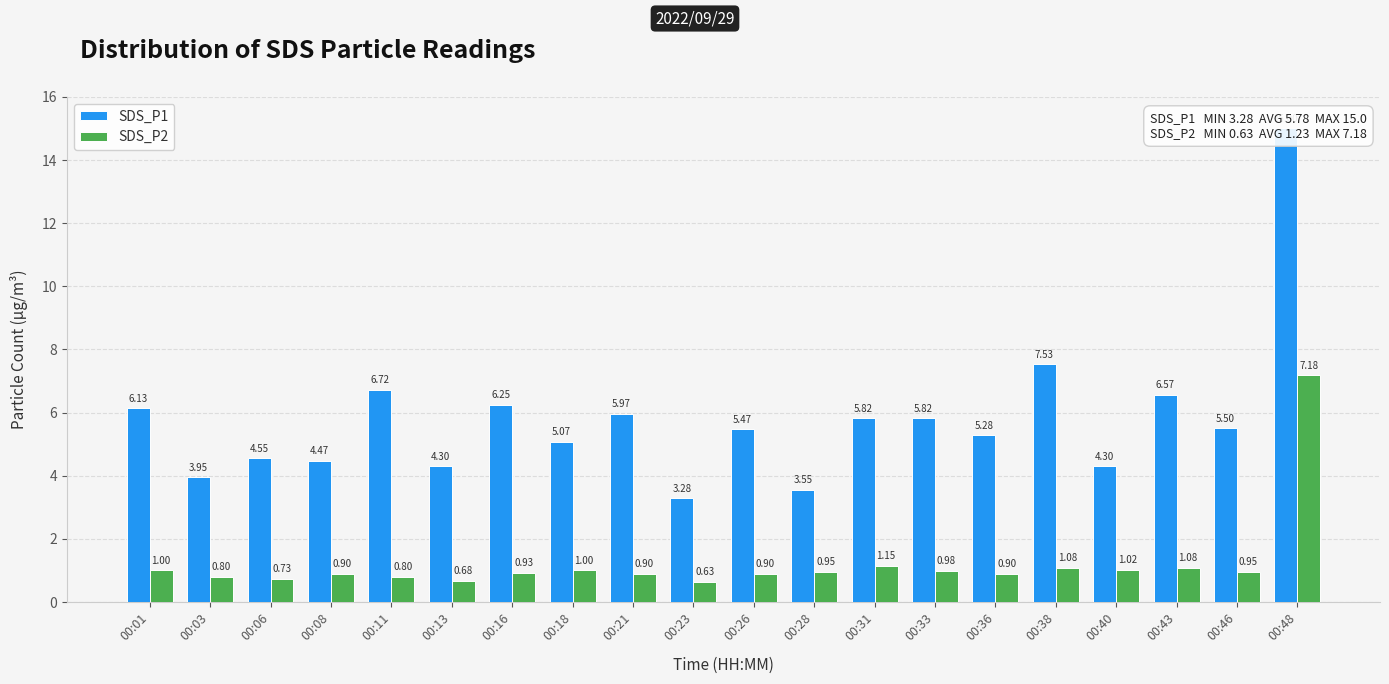

Reading right to left, transcribe all the data shown in this chart.

SDS_P1: 15.0	5.5	6.6	4.3	7.5	5.3	5.8	5.8	3.5	5.5	3.3	6.0	5.1	6.2	4.3	6.7	4.5	4.5	4.0	6.1
SDS_P2: 7.2	0.9	1.1	1.0	1.1	0.9	1.0	1.1	0.9	0.9	0.6	0.9	1.0	0.9	0.7	0.8	0.9	0.7	0.8	1.0